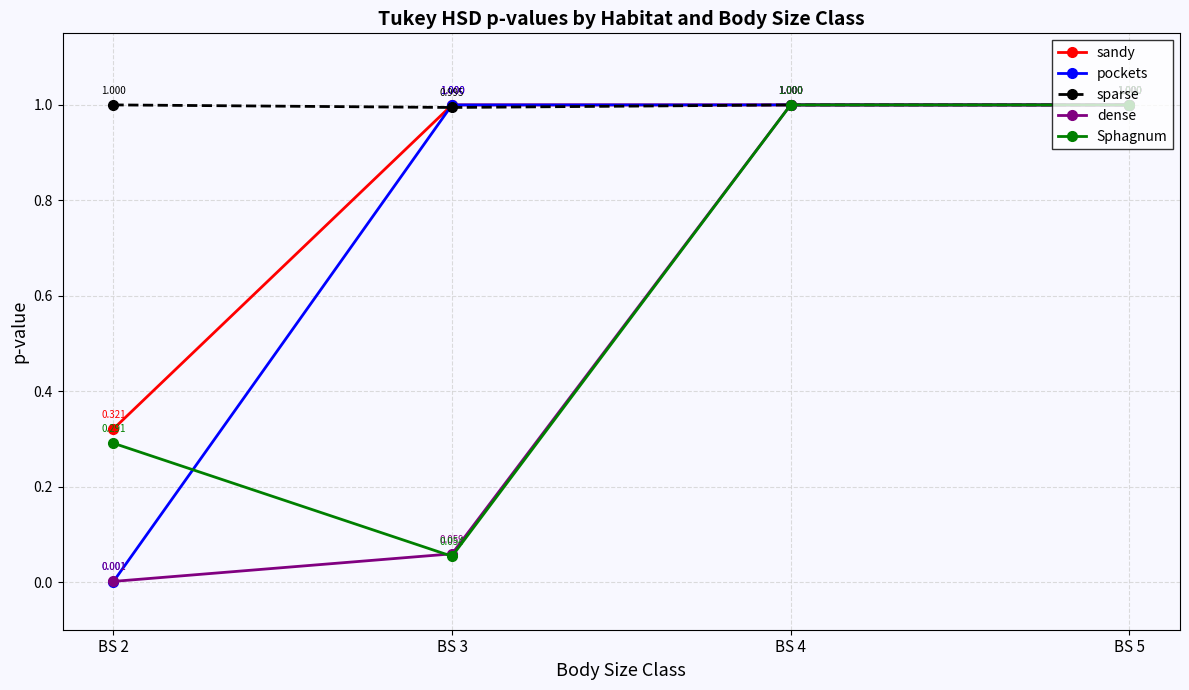

Reading left to right, list all the values displayed in this chart.

sandy: 0.3	1.0	1.0	1.0
pockets: 0.0	1.0	1.0	1.0
sparse: 1.0	1.0	1.0	1.0
dense: 0.0	0.1	1.0	1.0
Sphagnum: 0.3	0.1	1.0	1.0